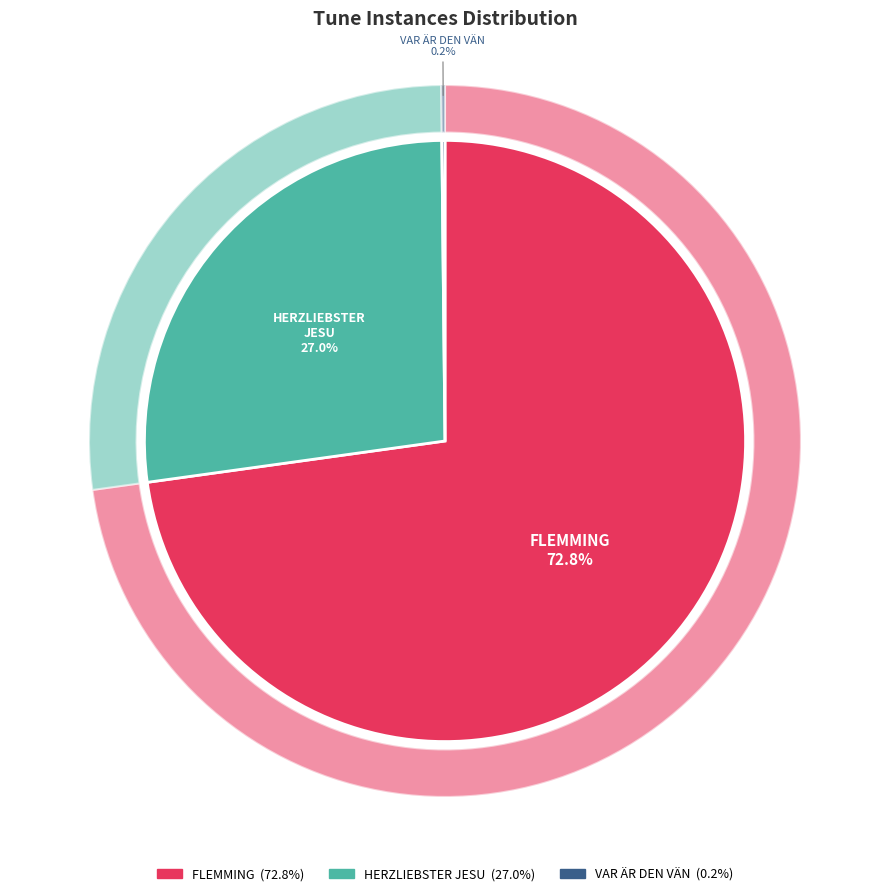

How many slices are in this pie chart?

3